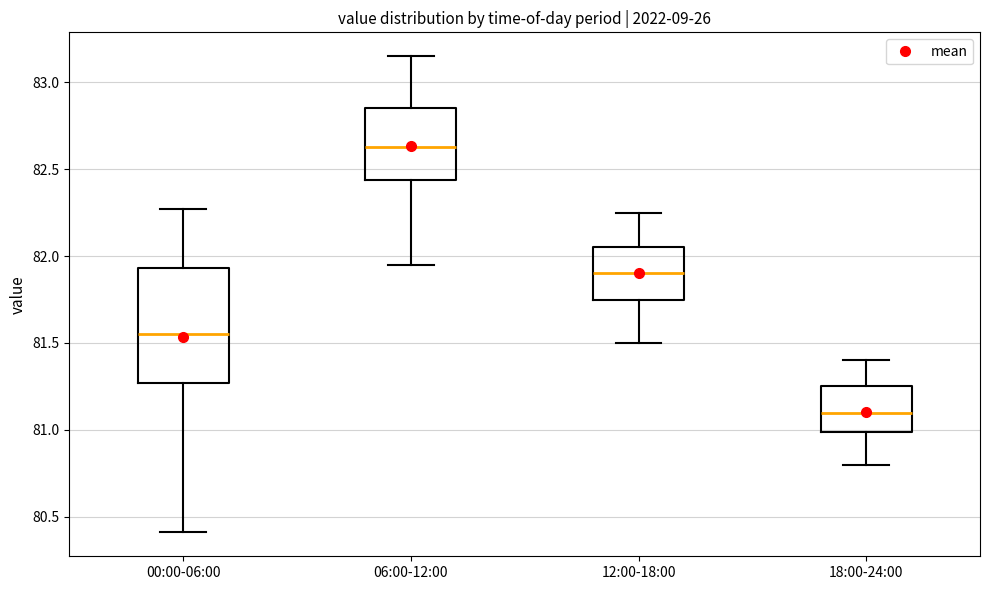

Reading left to right, read every box against the y-axis: the position of its median line, the range the box covers, and the ends of its whiskers. The values are not printed on the chart, so give them approximately, as read against the axis.

00:00-06:00: median 81.55, box 81.25 to 81.95, whiskers 80.40 to 82.25
06:00-12:00: median 82.65, box 82.45 to 82.85, whiskers 81.95 to 83.15
12:00-18:00: median 81.90, box 81.75 to 82.05, whiskers 81.50 to 82.25
18:00-24:00: median 81.10, box 81.00 to 81.25, whiskers 80.80 to 81.40